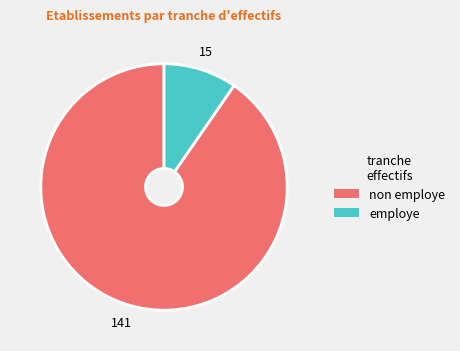

Is there any slice that represents more than half of the pie?

Yes